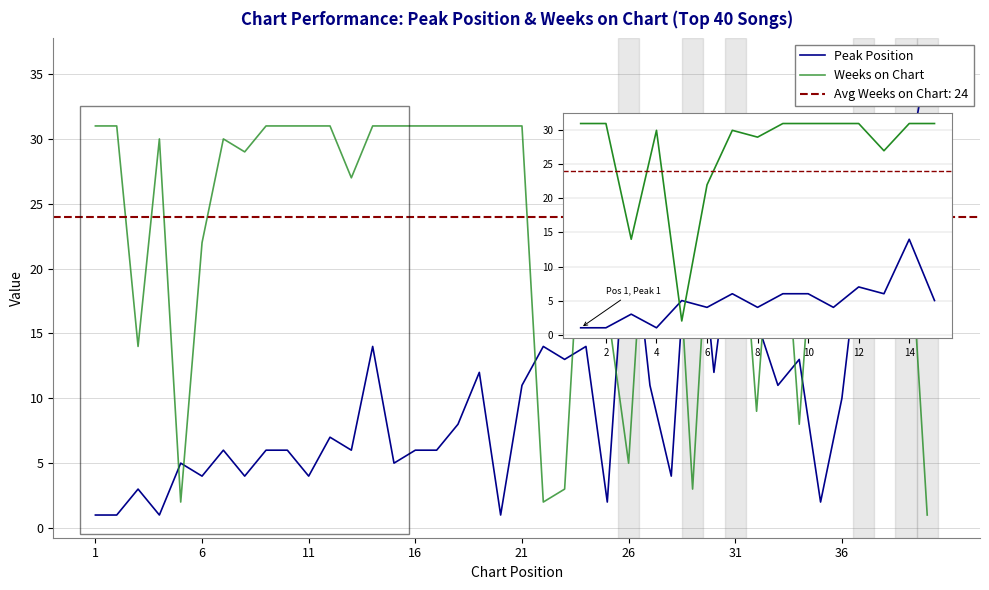

At which label is Peak Position closest to 18?

31